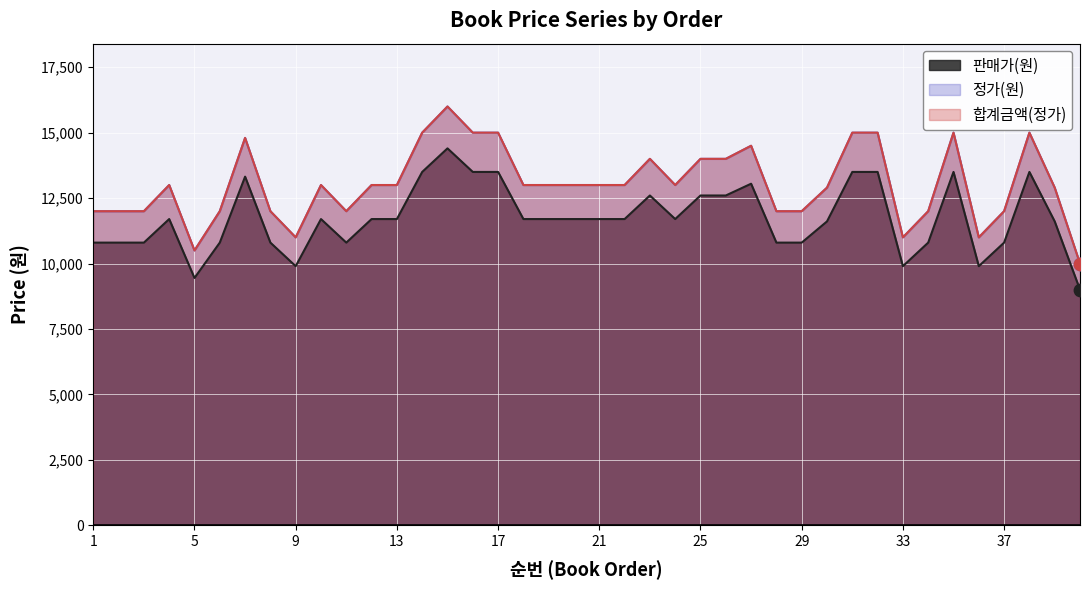

Which series contains the highest Y value?

정가(원)